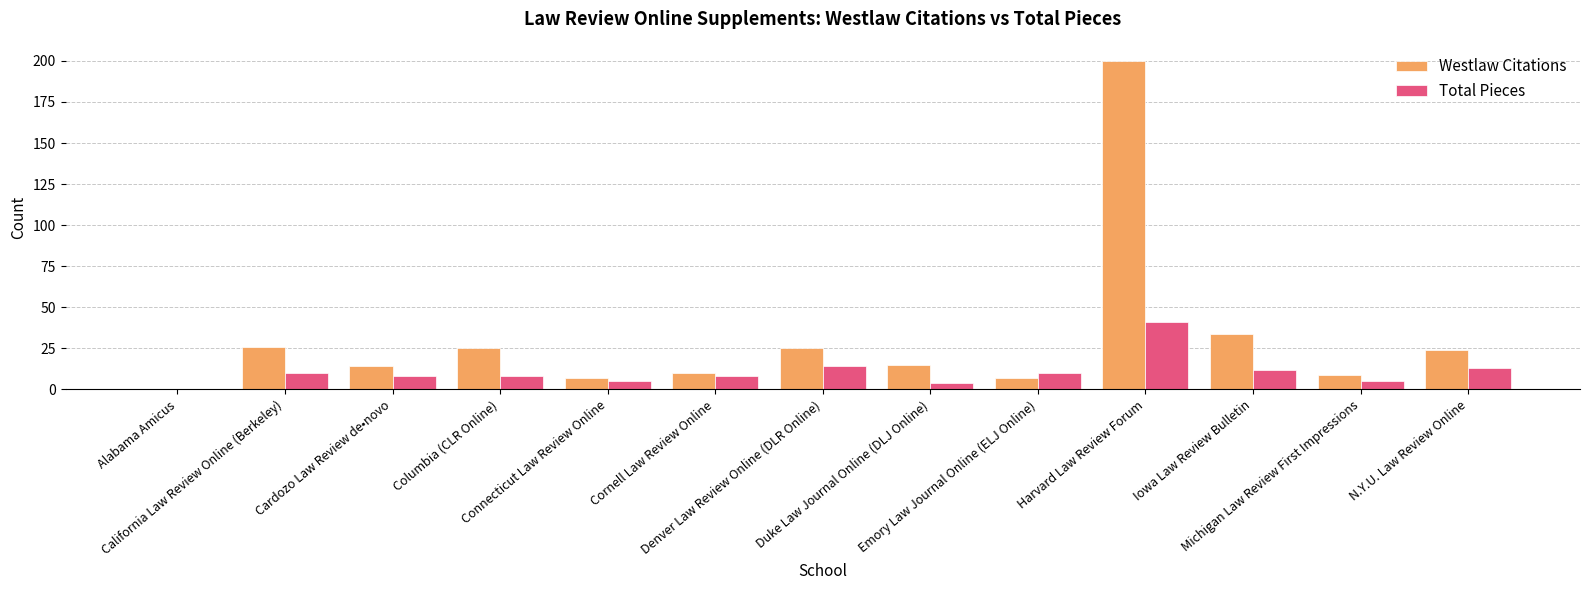

What is the maximum value shown in the chart?

200